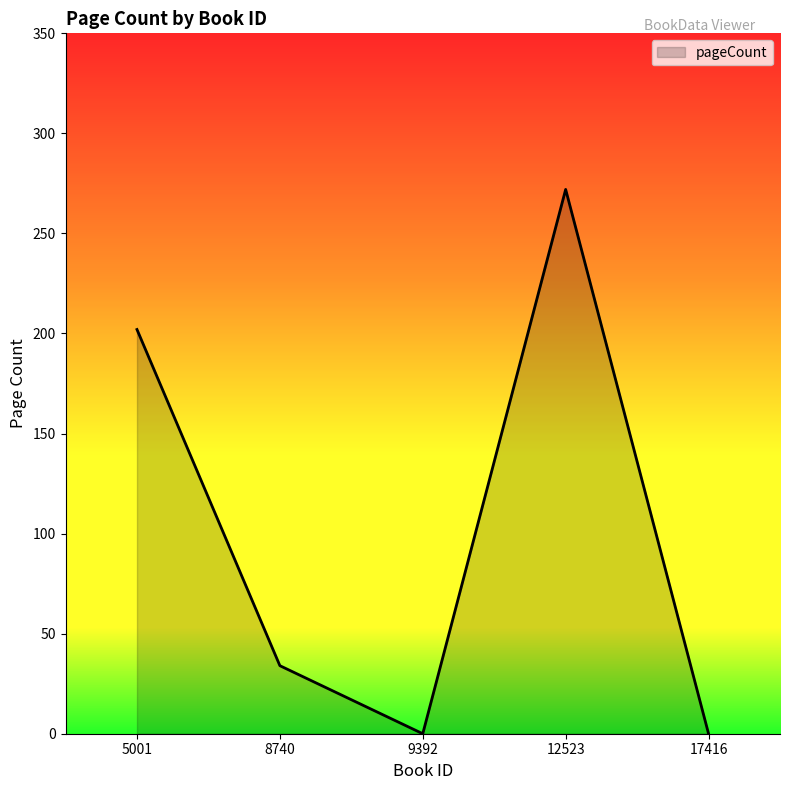

Count the values in the range 0 to 202.

4